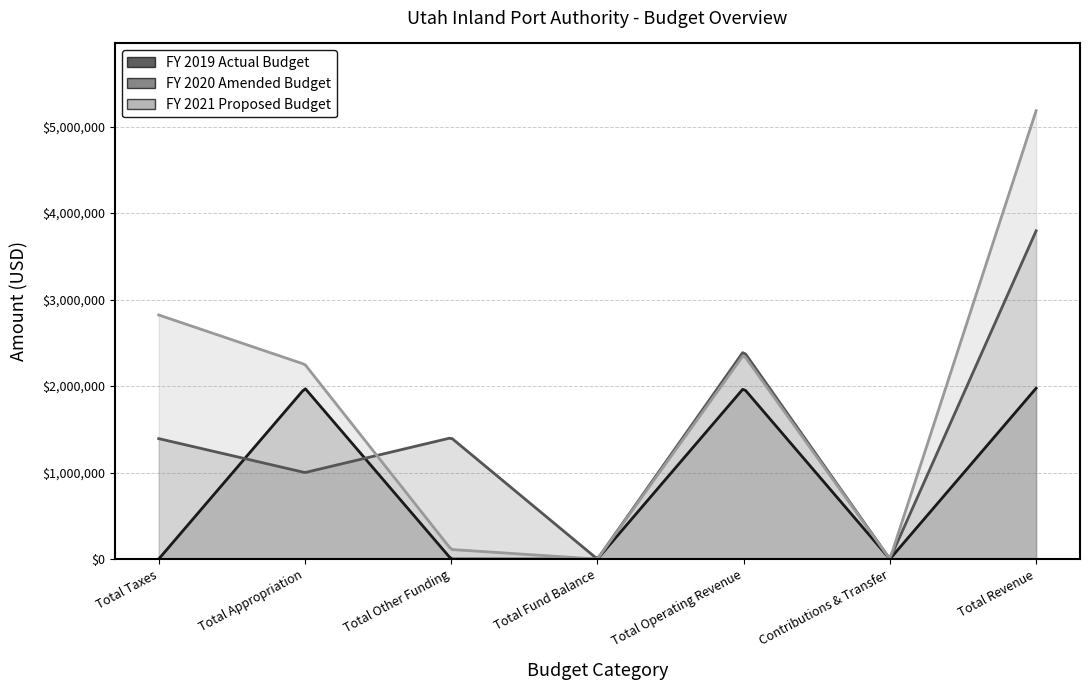

Rank the series by their maximum value, from highest to lowest.

FY 2021 Proposed Budget, FY 2020 Amended Budget, FY 2019 Actual Budget